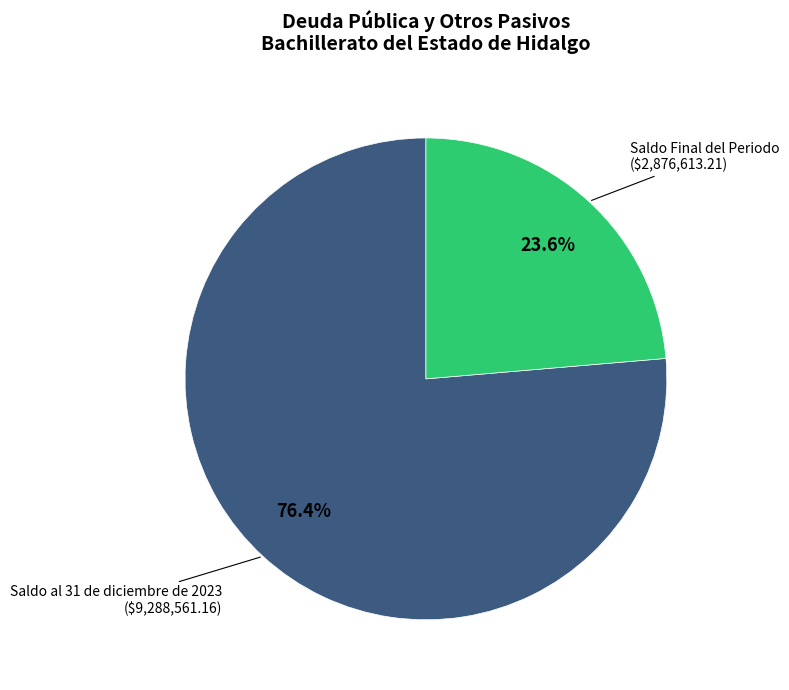

Is there a majority slice in this chart?

Yes